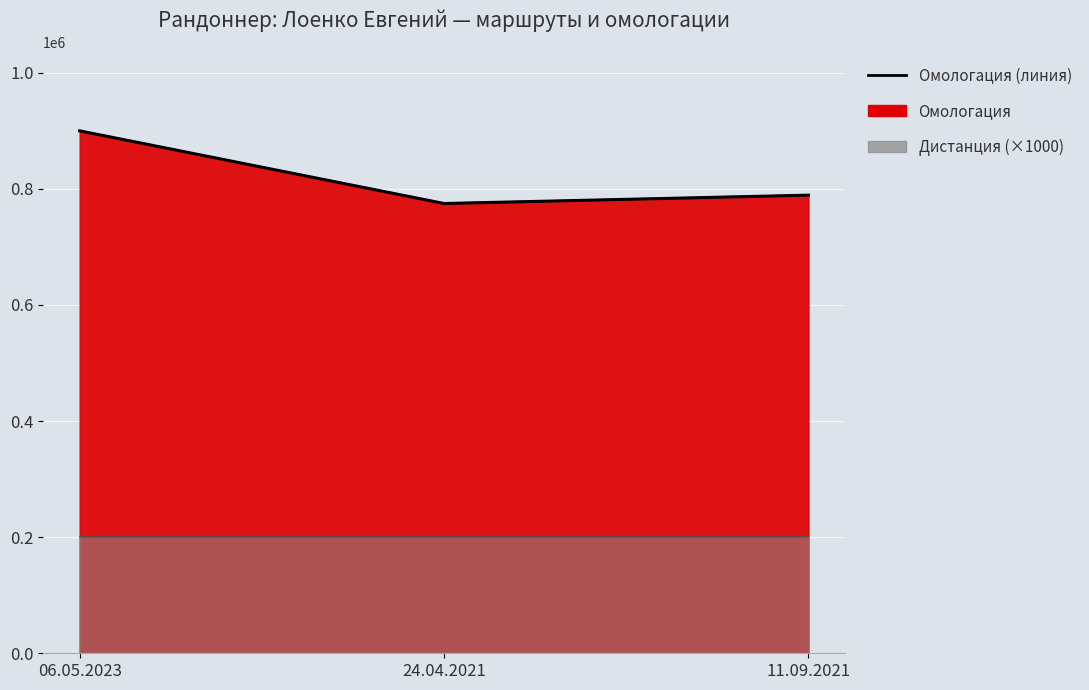

What value does the data have at 24.04.2021?

774674